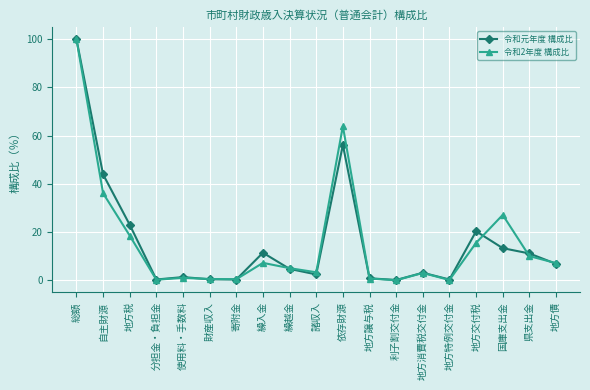

What is the total value across all series at 地方特例交付金?

0.4